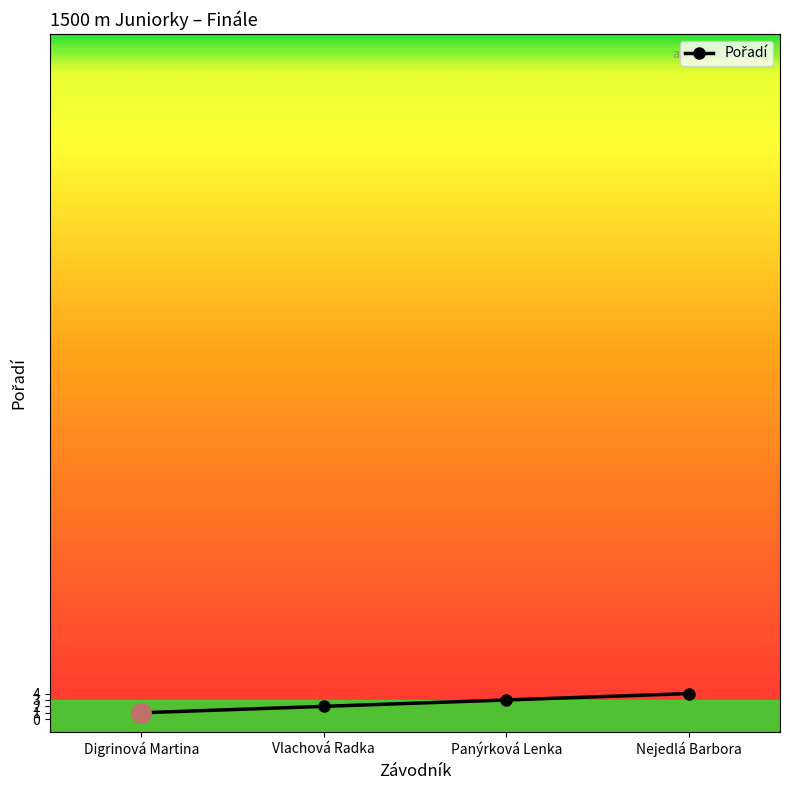

Between Panýrková Lenka and Nejedlá Barbora, which is larger?

Nejedlá Barbora